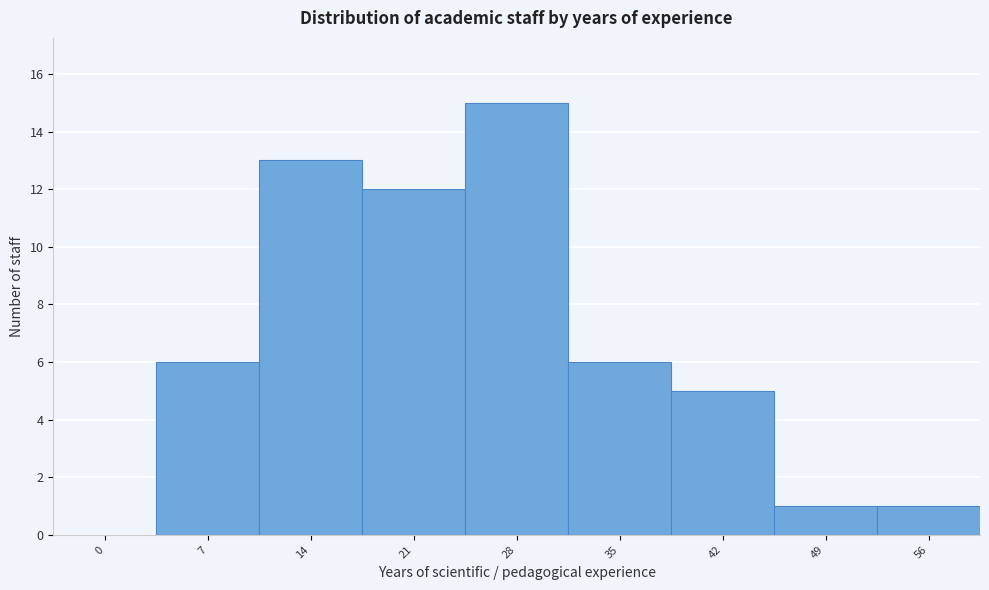

Reading left to right, transcribe all the data shown in this chart.

0=0	7=6	14=13	21=12	28=15	35=6	42=5	49=1	56=1